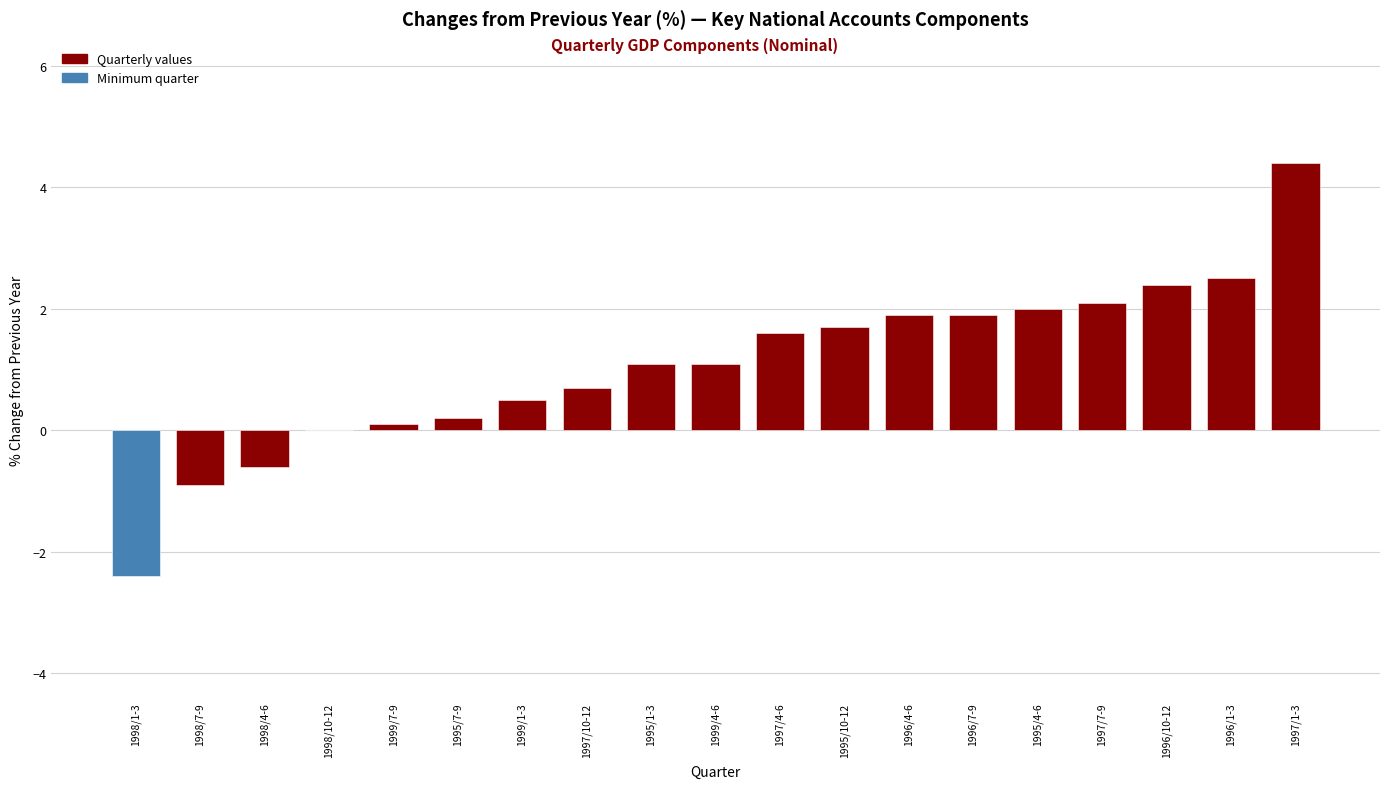

Which category has the highest value across all series?

1997/1-3